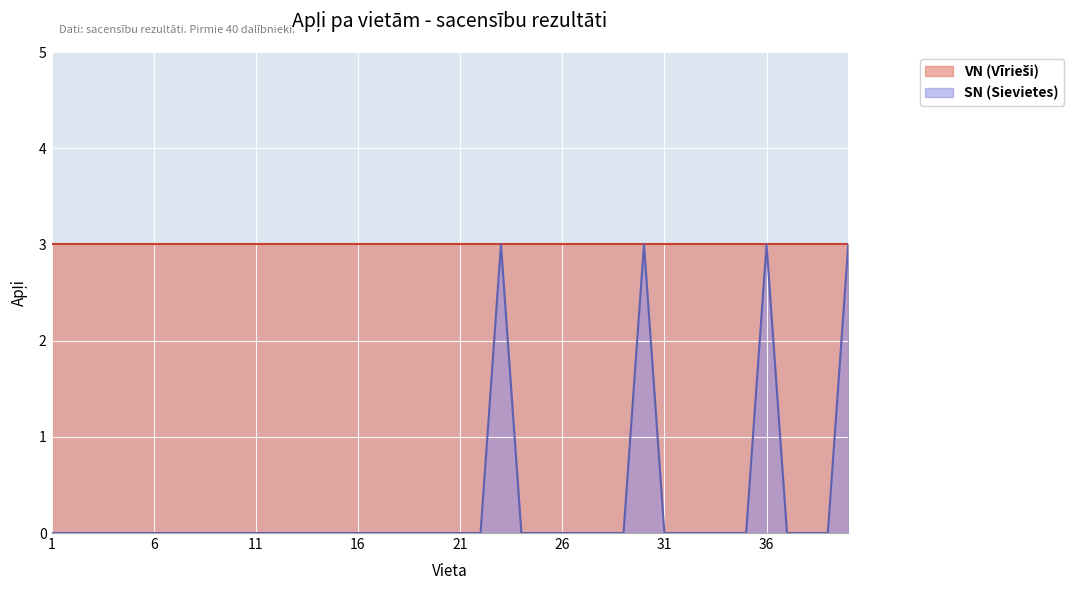

How many categories are shown in the chart?

40